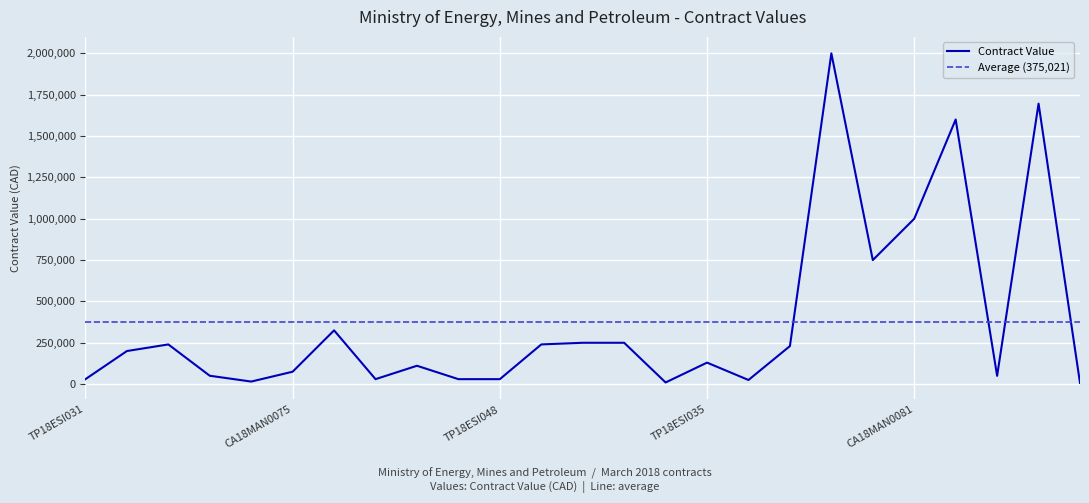

Where does the data first go above 130000?

TP18ESI028